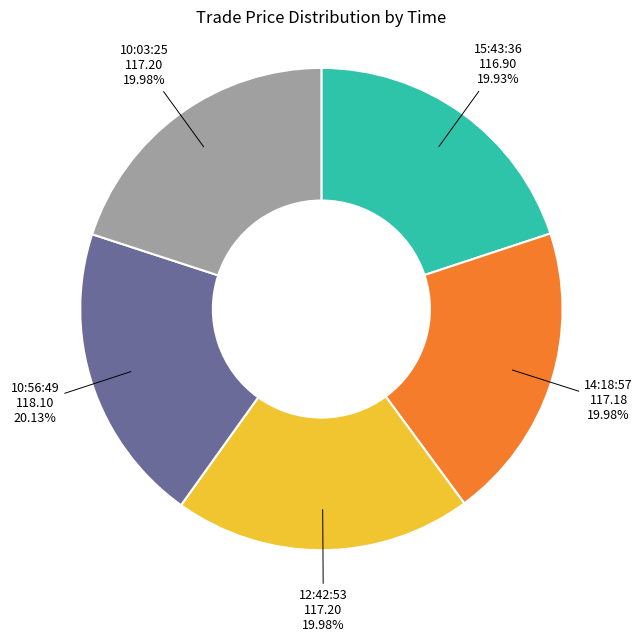

Is there a majority slice in this chart?

No